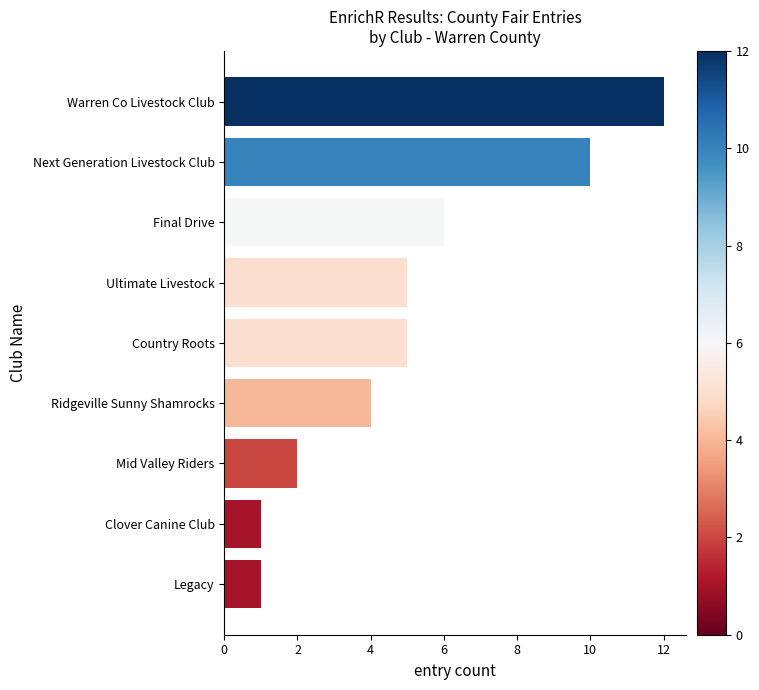

Are the bars horizontal?

Yes